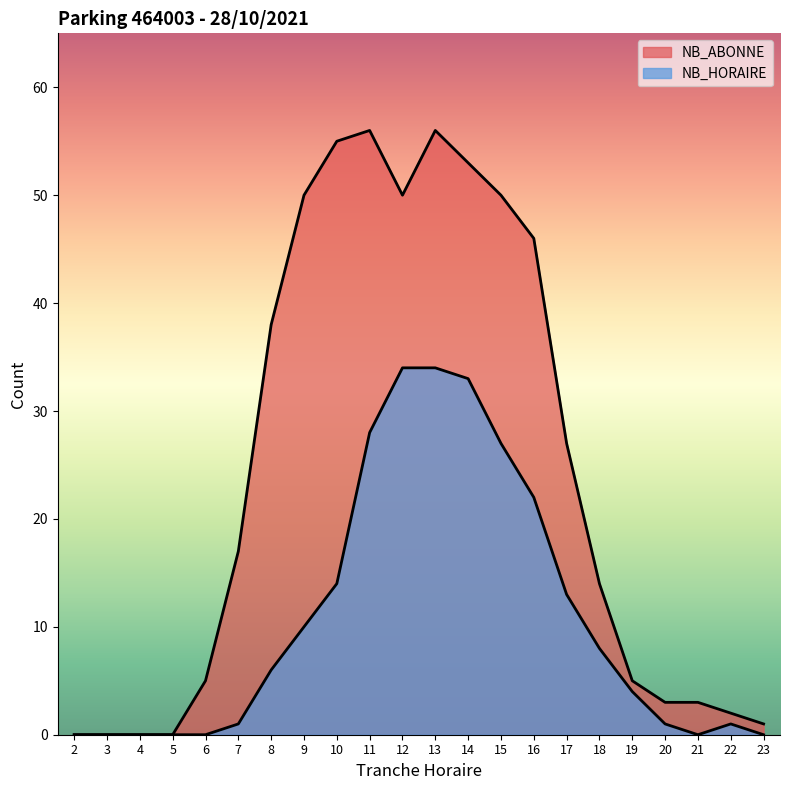

What is the difference between the NB_HORAIRE values at 15 and 3?

27